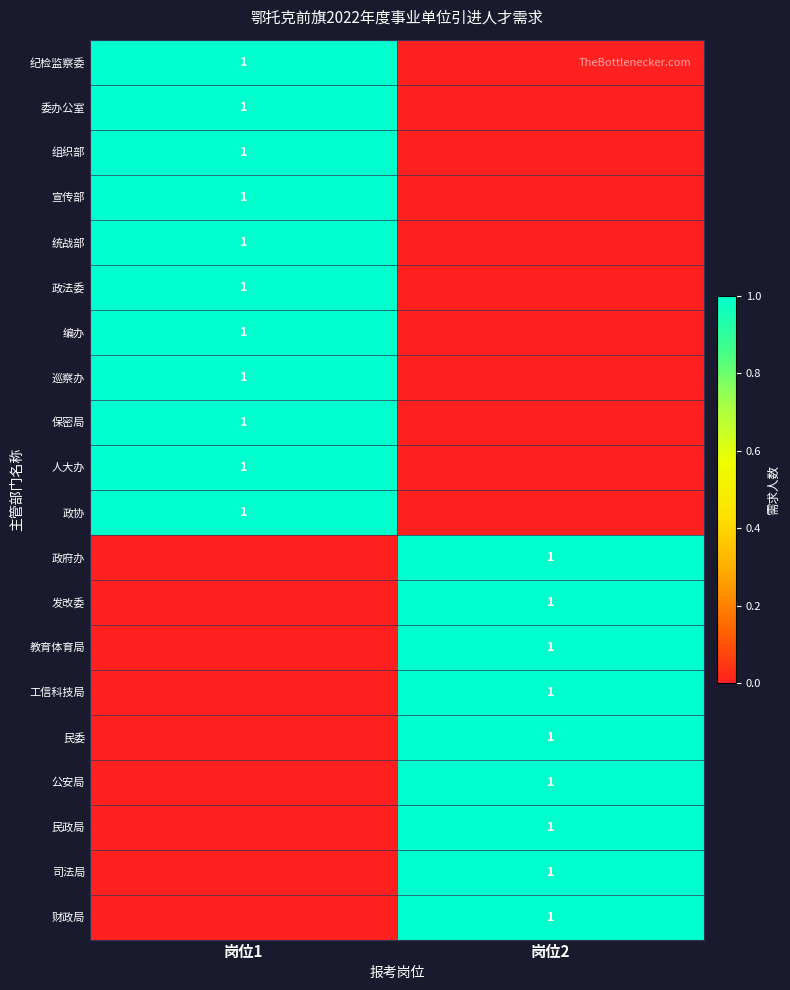

Is it true that 宣传部 equals 1 at 岗位1?

True